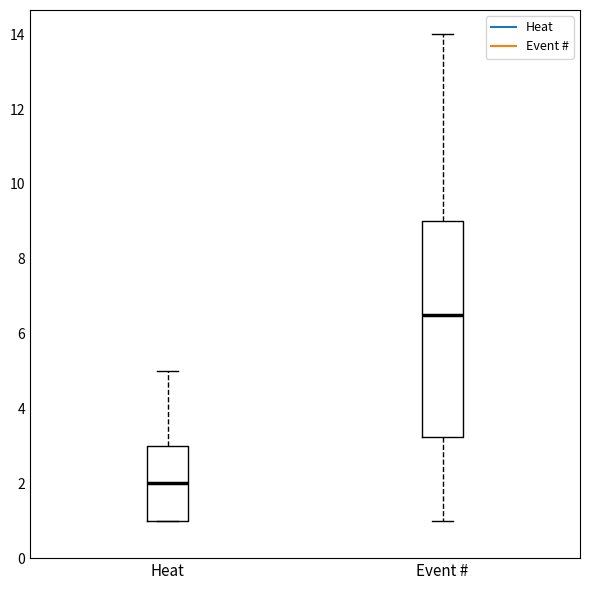

Which box's median line is the highest?

Event #